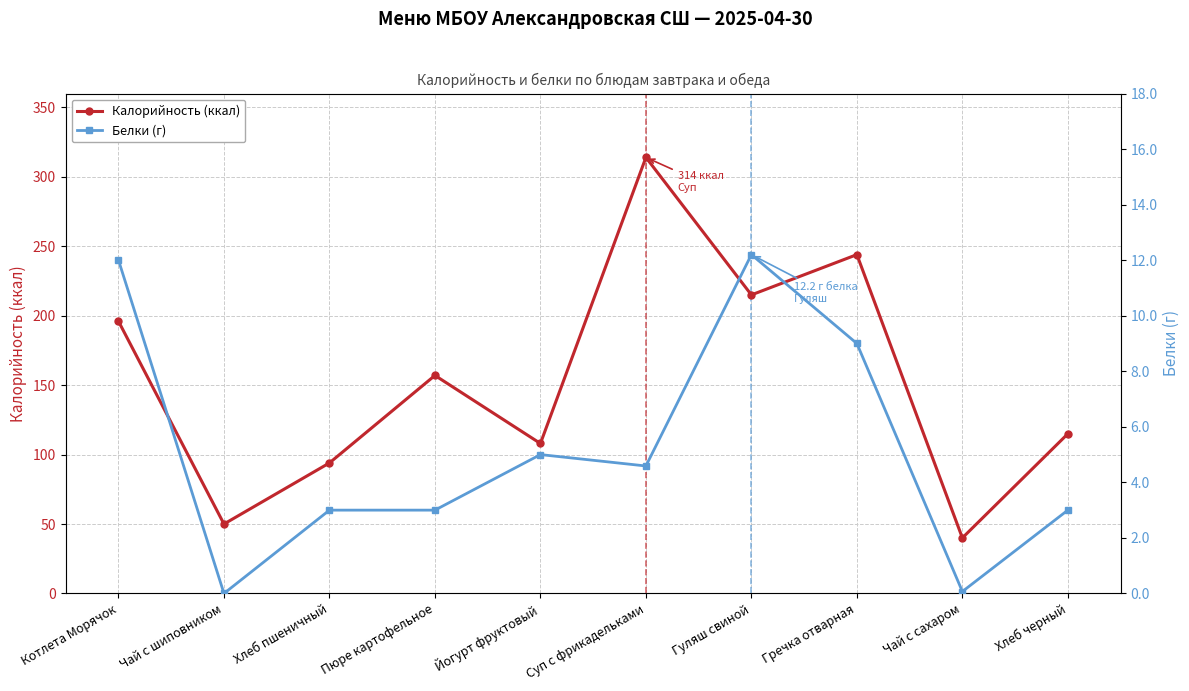

How many interior local peaks does the Белки (г) series have?

2